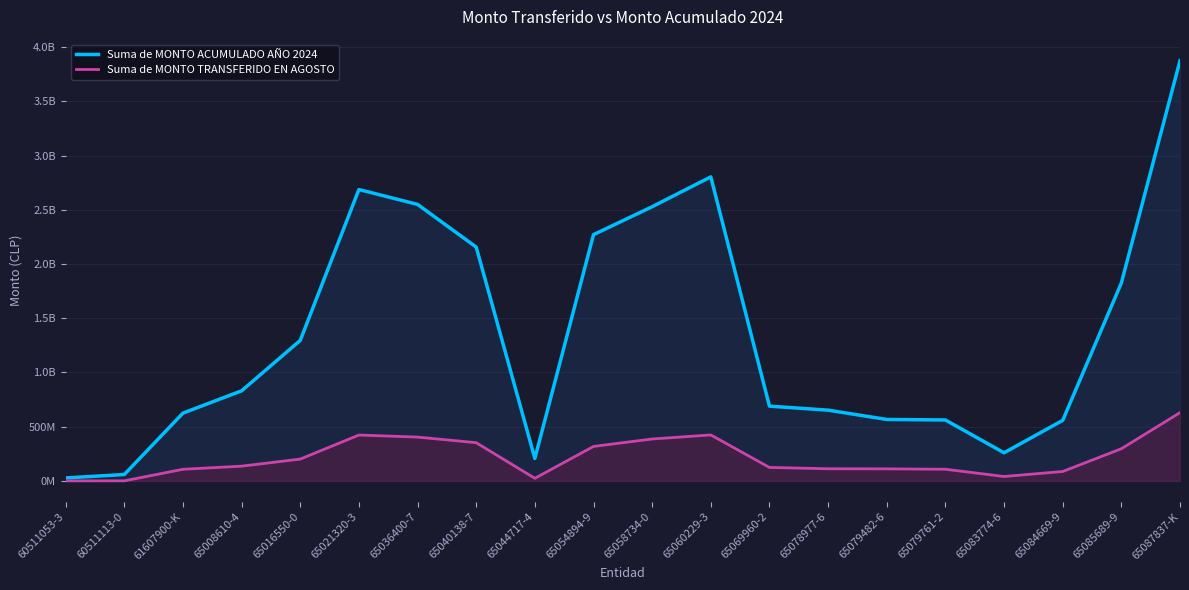

Reading right to left, what are all the values shown in this chart?

Suma de MONTO ACUMULADO AÑO 2024: 3874487413.0	1824805777.3	557692093.0	258914526.3	561390896.0	566352974.3	651847828.7	688989028.0	2803070905.7	2527897545.0	2270406230.3	206696384.3	2155747110.3	2549372097.0	2686352037.0	1295148831.7	830293676.0	624644252.7	58485632.0	27016500.0
Suma de MONTO TRANSFERIDO EN AGOSTO: 629196827.0	296136538.7	86404263.0	40212001.0	107042130.7	110710155.7	111641354.7	123713017.0	423501750.3	386166900.3	317413938.0	23618887.7	352084244.0	403593517.7	422616136.7	200797259.7	135540689.0	106856362.0	209882.7	0.0